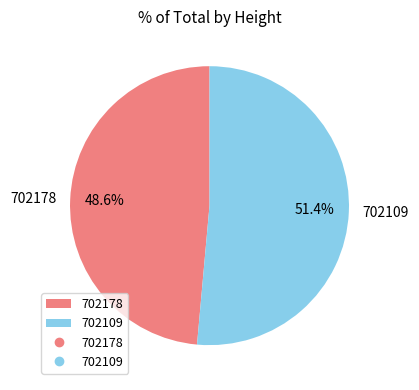

Is it true that 702109 is 46% of the pie?

False